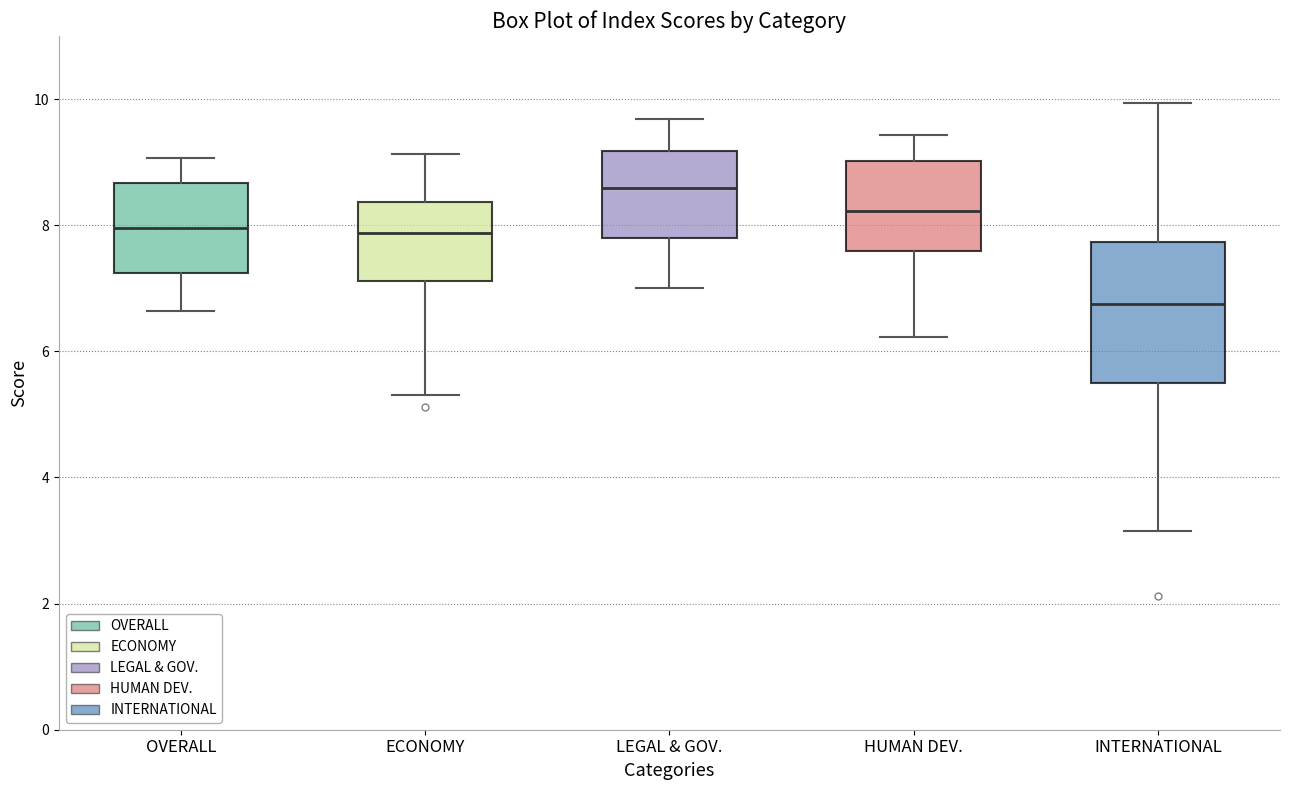

Reading left to right, read every box against the y-axis: the position of its median line, the range the box covers, and the ends of its whiskers. The values are not printed on the chart, so give them approximately, as read against the axis.

OVERALL: median 8.0, box 7.2 to 8.6, whiskers 6.6 to 9.0
ECONOMY: median 7.8, box 7.2 to 8.4, whiskers 5.4 to 9.2
LEGAL & GOV.: median 8.6, box 7.8 to 9.2, whiskers 7.0 to 9.6
HUMAN DEV.: median 8.2, box 7.6 to 9.0, whiskers 6.2 to 9.4
INTERNATIONAL: median 6.8, box 5.6 to 7.8, whiskers 3.2 to 10.0